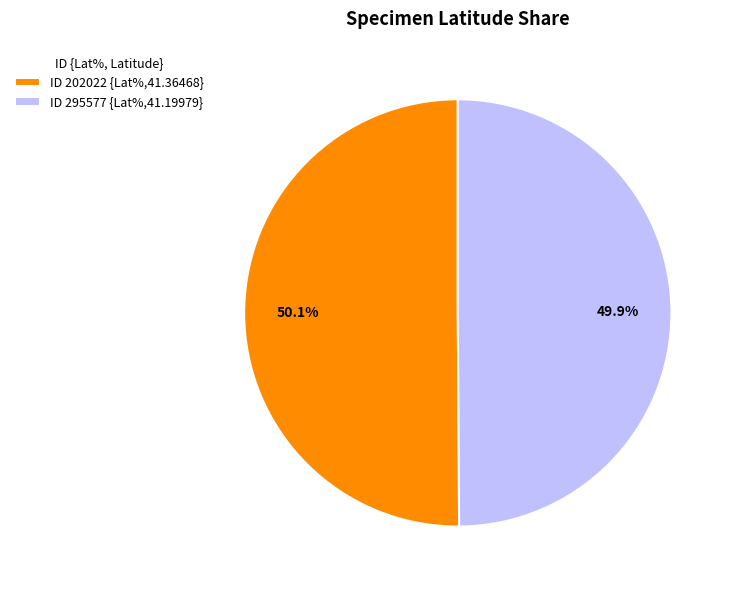

Does any single category account for the majority?

Yes